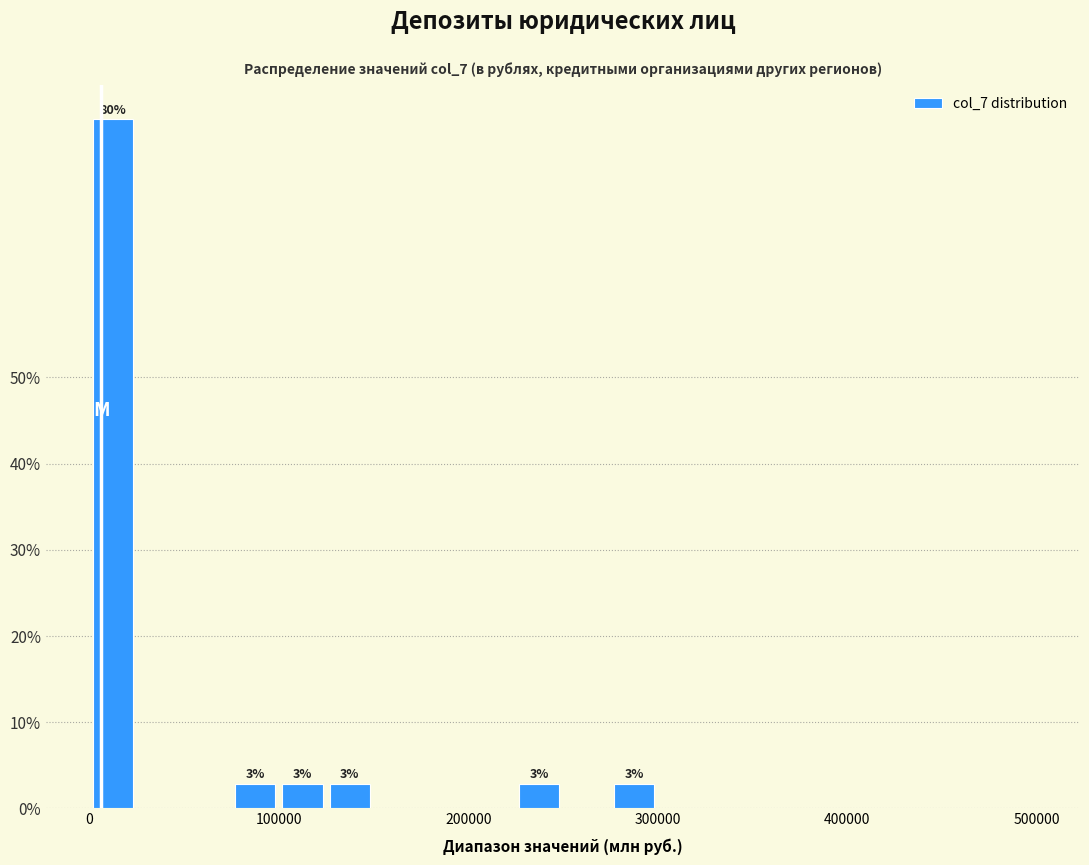

Around what value on the x-axis is the tallest bar? Give the approximate position of its centre, as read against the axis.

10000